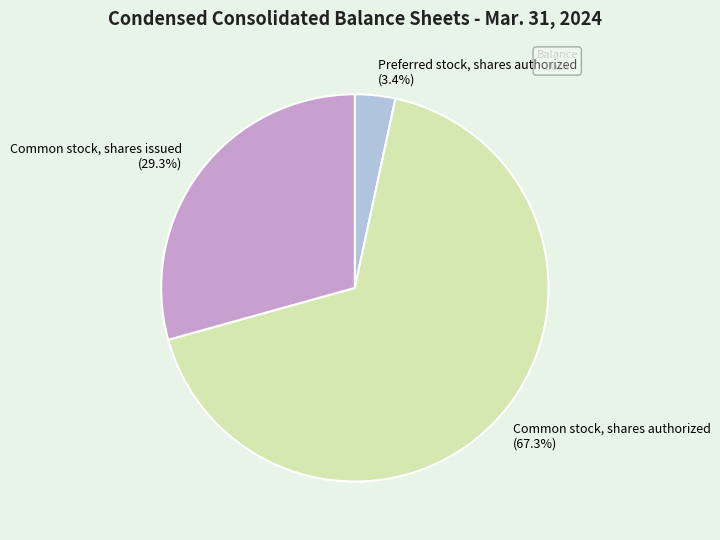

Does any single category account for the majority?

Yes